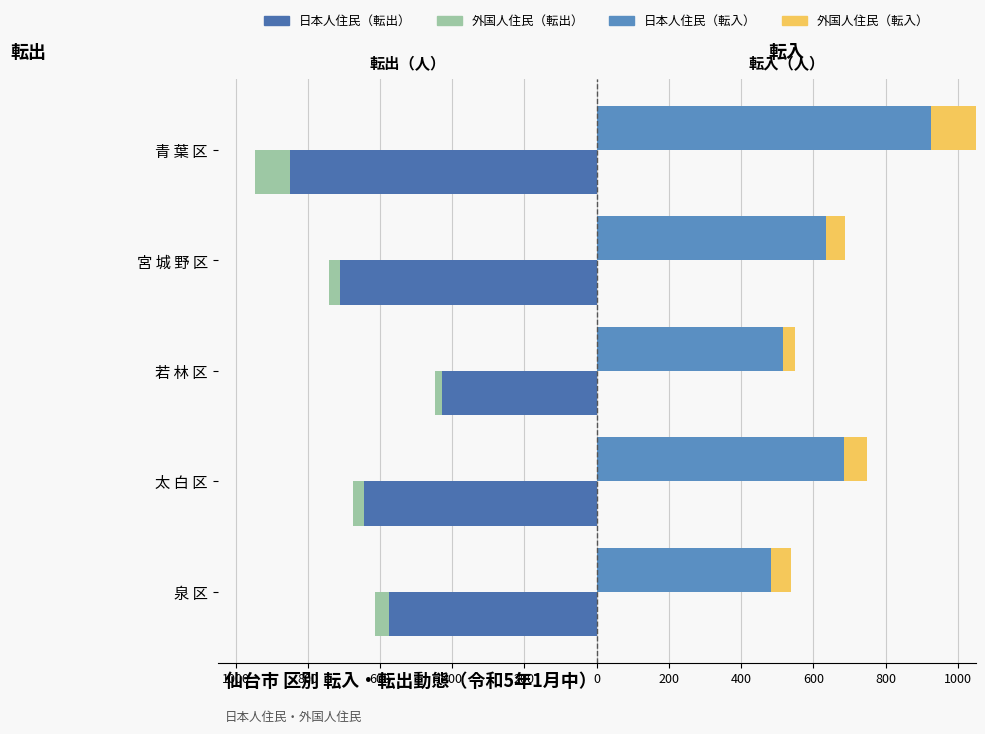

Is it true that 転出 日本人住民 equals -644 at 太 白 区?

True